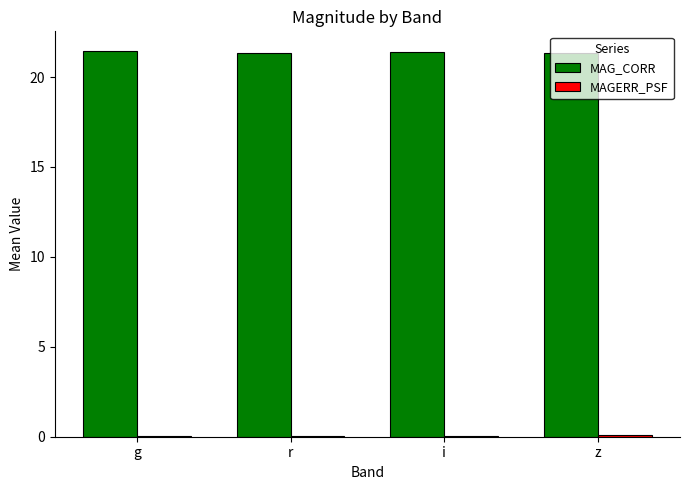

Which series has the largest total across all categories?

MAG_CORR